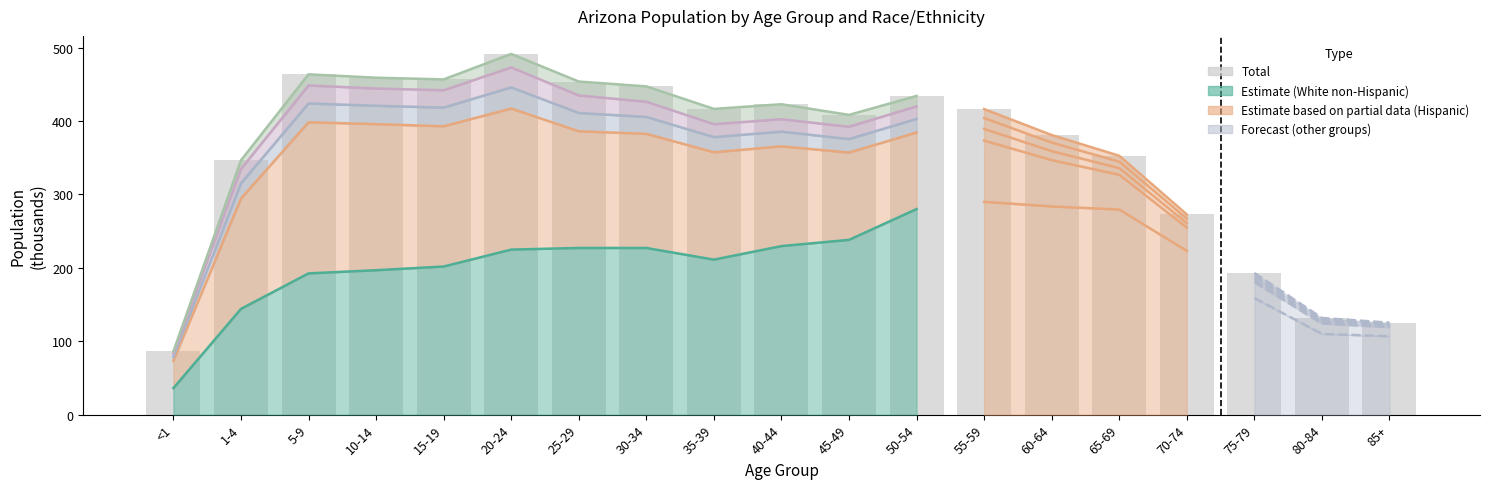

What is the difference between the values at <1 and 30-34?

360.9